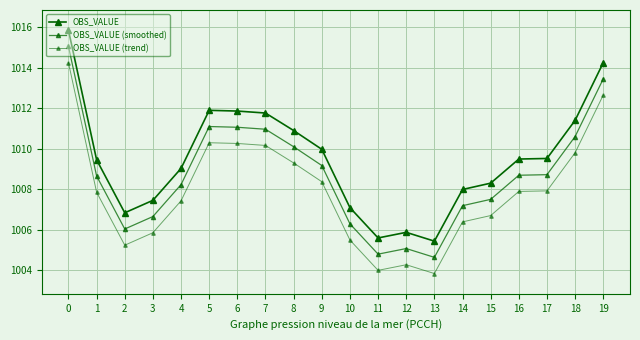

How many values in the OBS_VALUE (trend) series are below 1007?

8